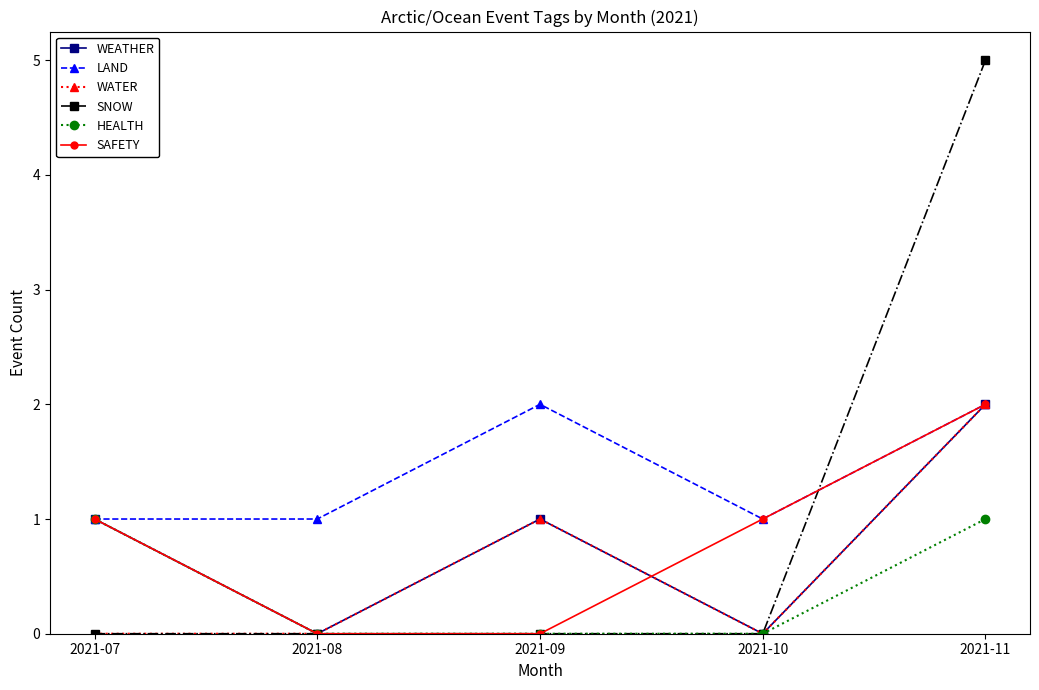

At which label is WATER closest to 1?

2021-09